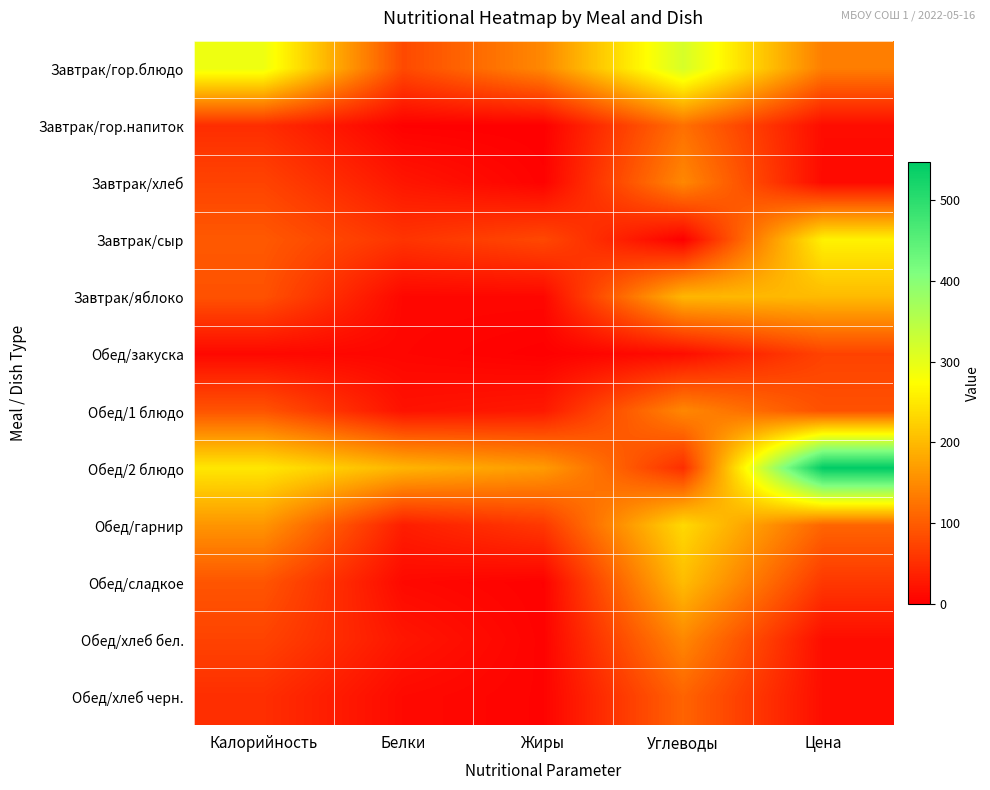

Which has a higher value, Жиры or Калорийность?

Калорийность